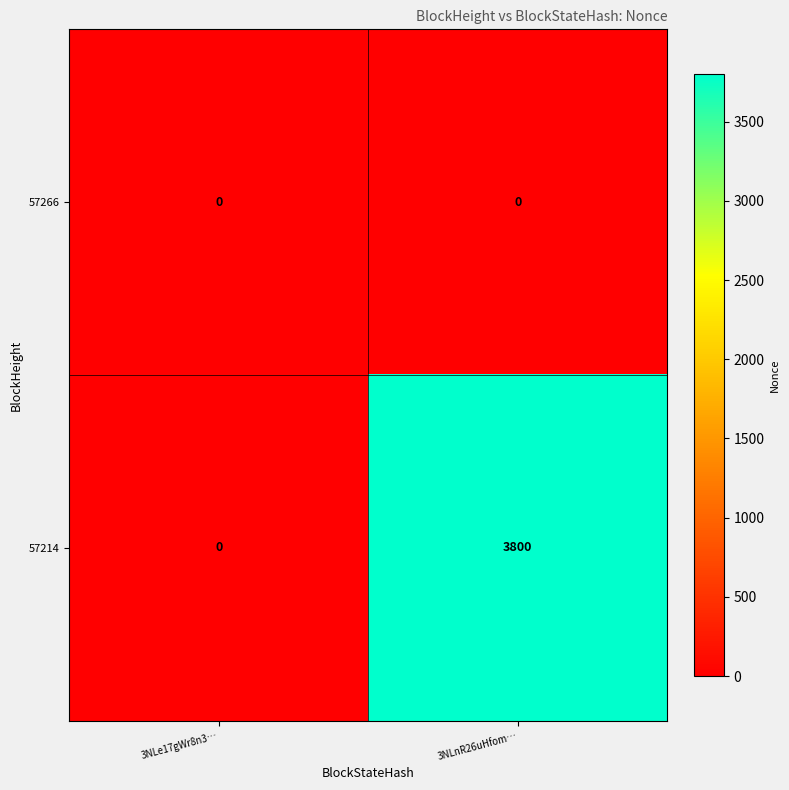

Rank the series by their maximum value, from lowest to highest.

57266, 57214